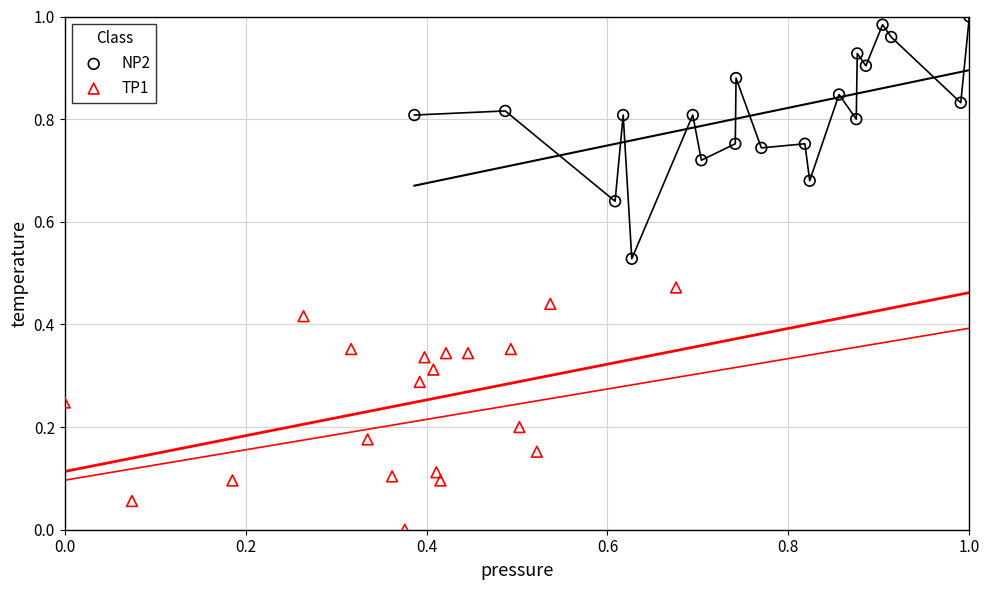

Which series contains the lowest Y value?

TP1